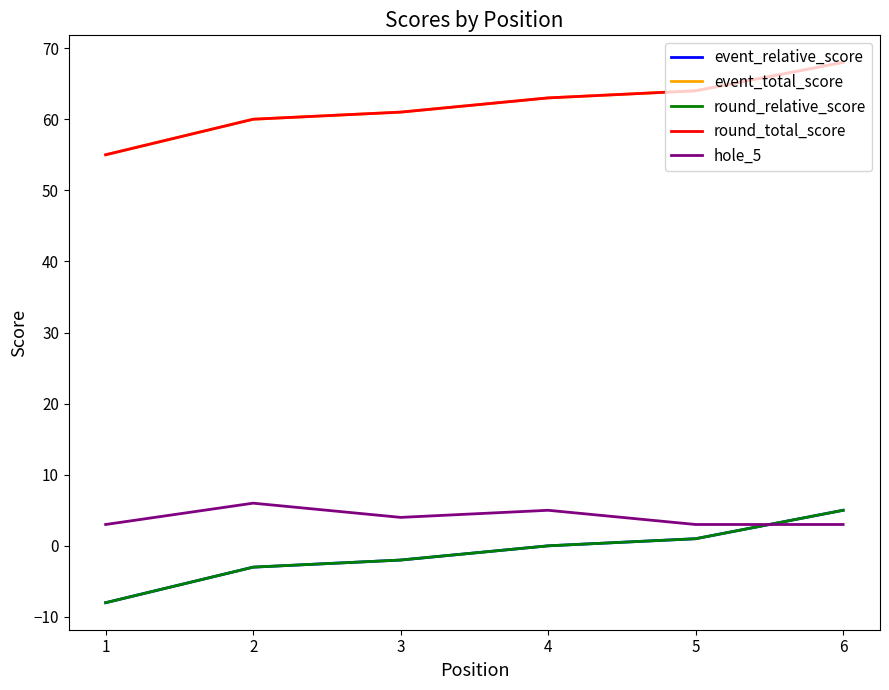

Does the chart have visible grid lines?

No